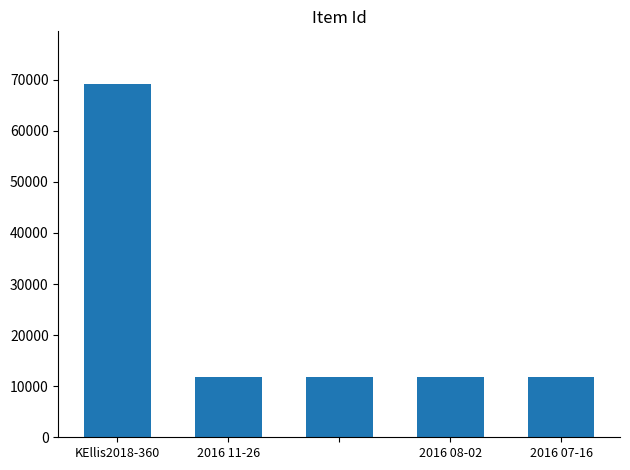

What is the value of the 1st bar from the left?

69113